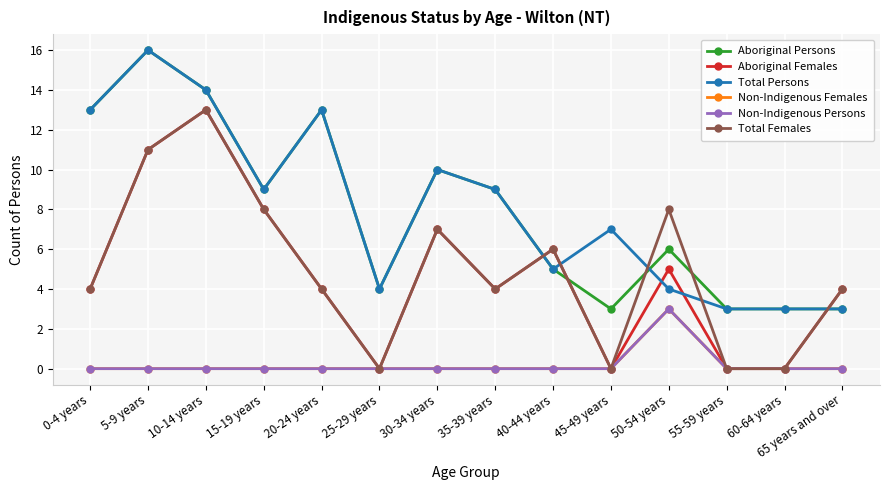

True or false: Aboriginal Females has a value of 5 at 55-59 years.

False